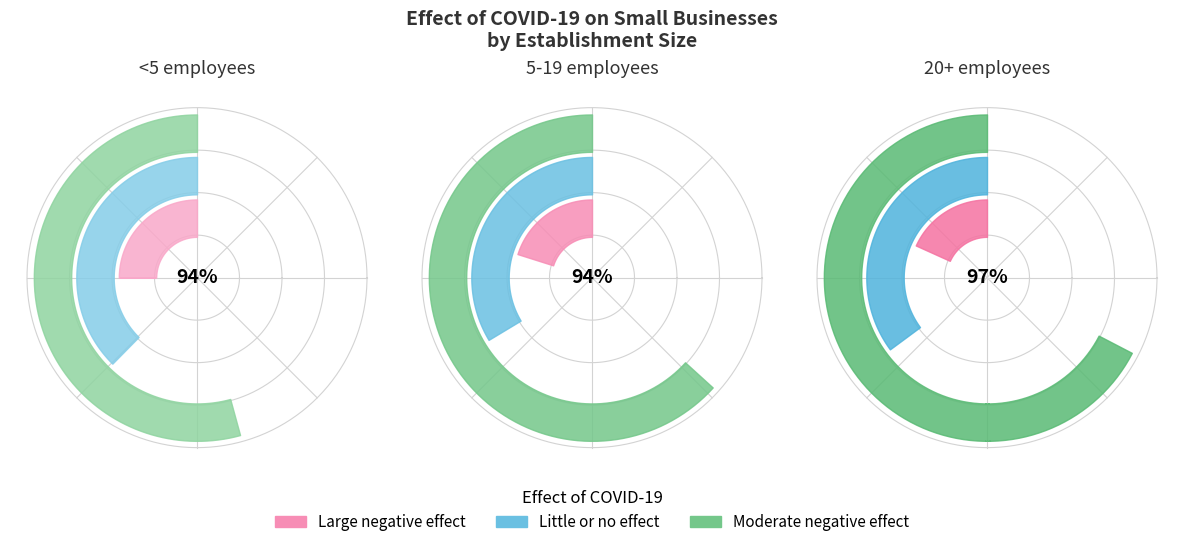

Which category has the smallest portion of the pie?

20+ employees